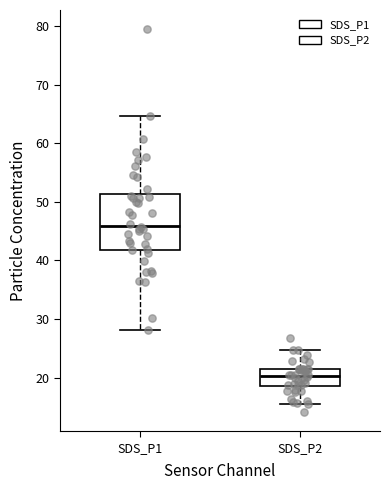

Which box is the tallest, from its lower edge to its upper edge?

SDS_P1